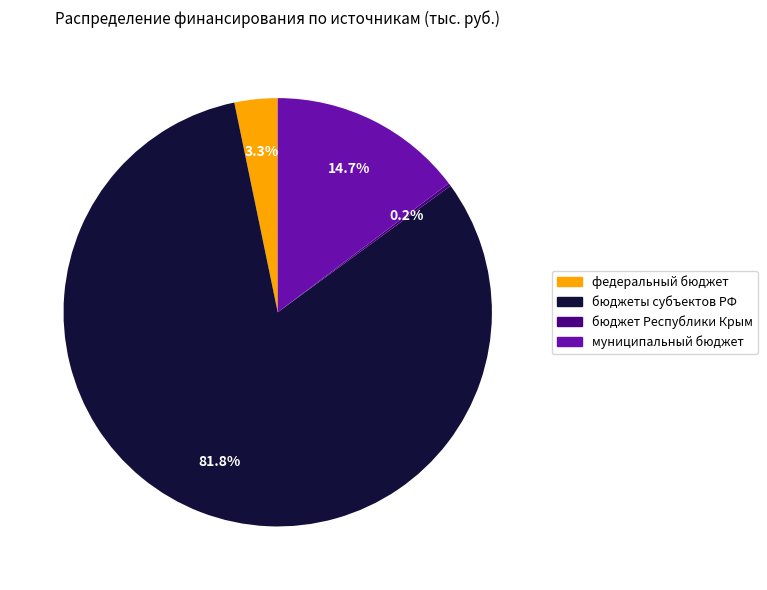

Is there any slice that represents more than half of the pie?

Yes